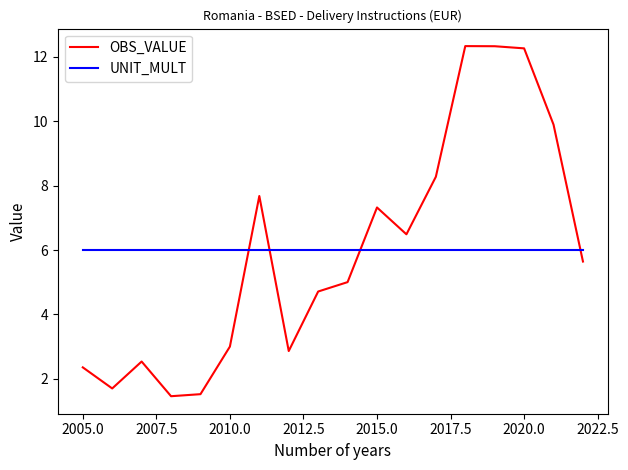

How many intersections are there between OBS_VALUE and UNIT_MULT?

4